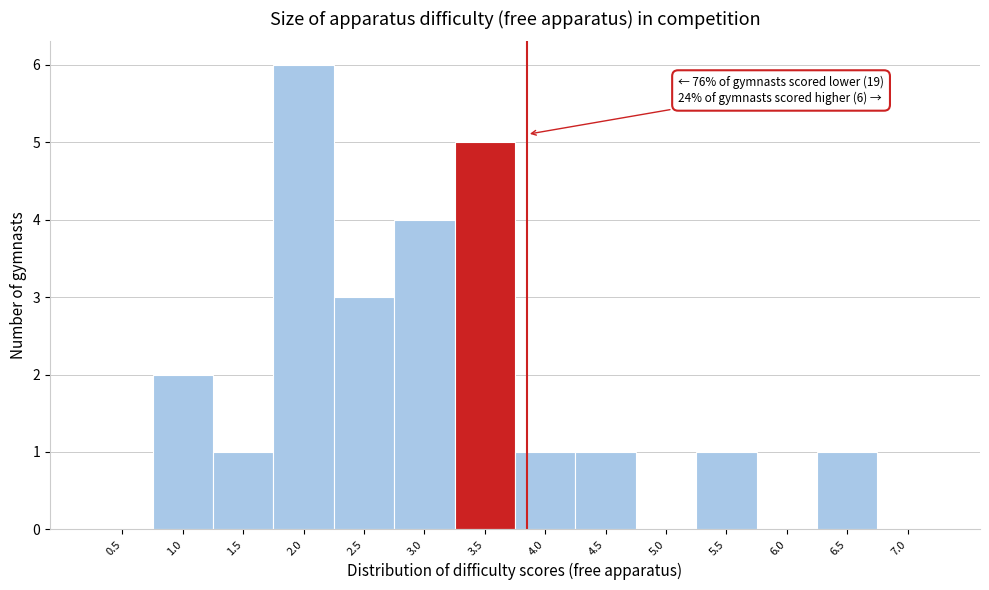

Reading left to right, what are all the values shown in this chart?

0.5=0	1.0=2	1.5=1	2.0=6	2.5=3	3.0=4	3.5=5	4.0=1	4.5=1	5.0=0	5.5=1	6.0=0	6.5=1	7.0=0